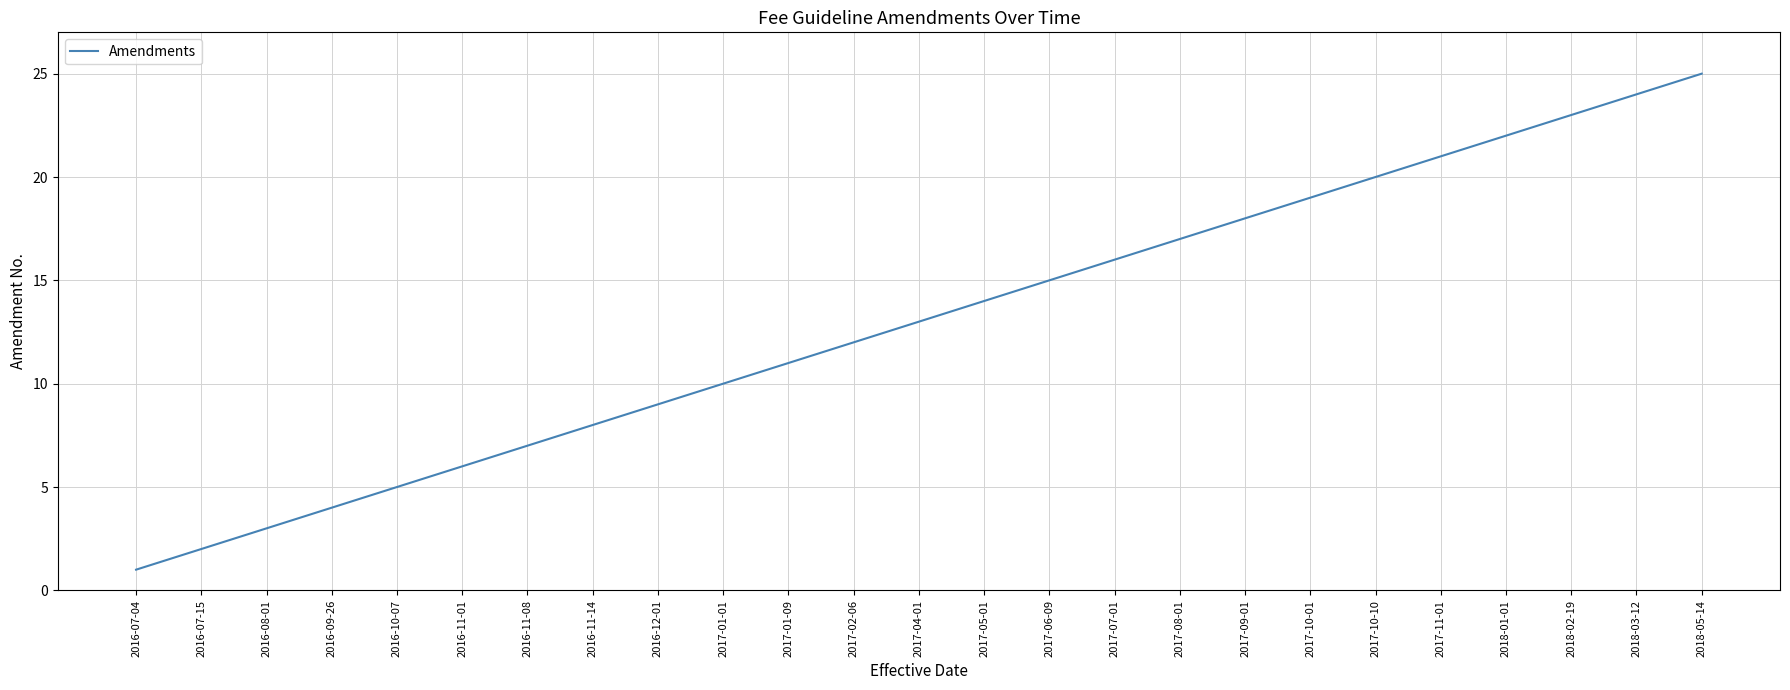

What is the average value?

13